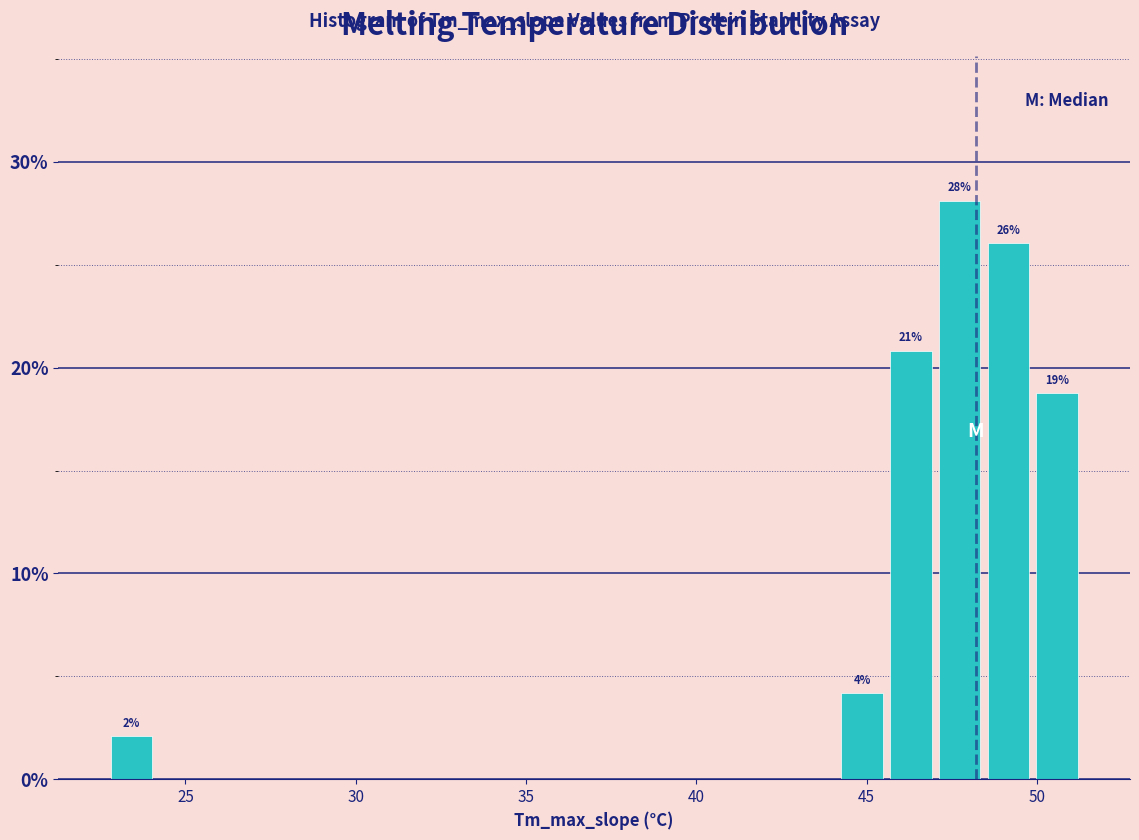

Read against the x-axis, roughly where is the centre of the tallest bar?

47.5